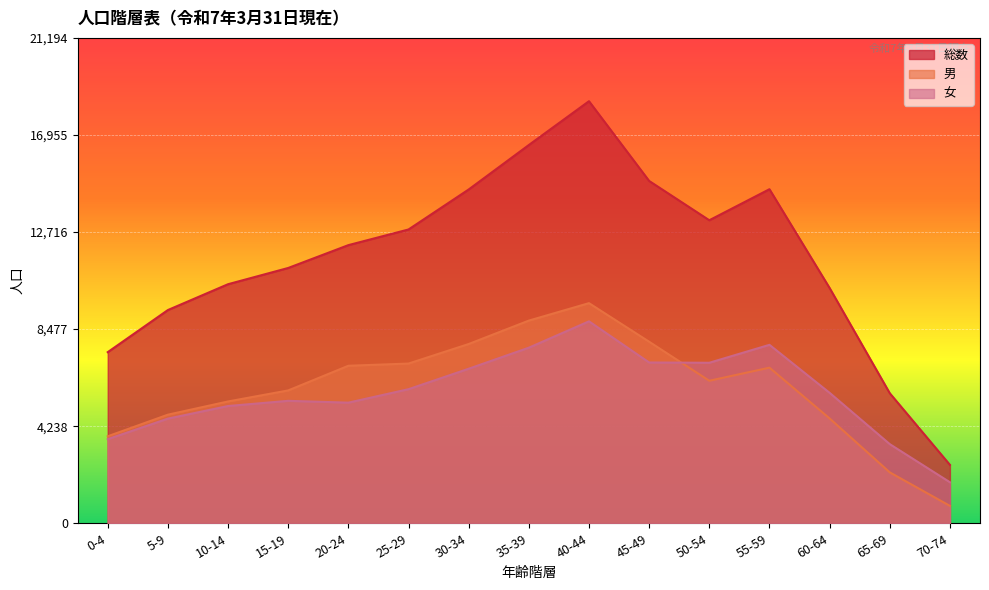

What is the maximum value for 女?

8818